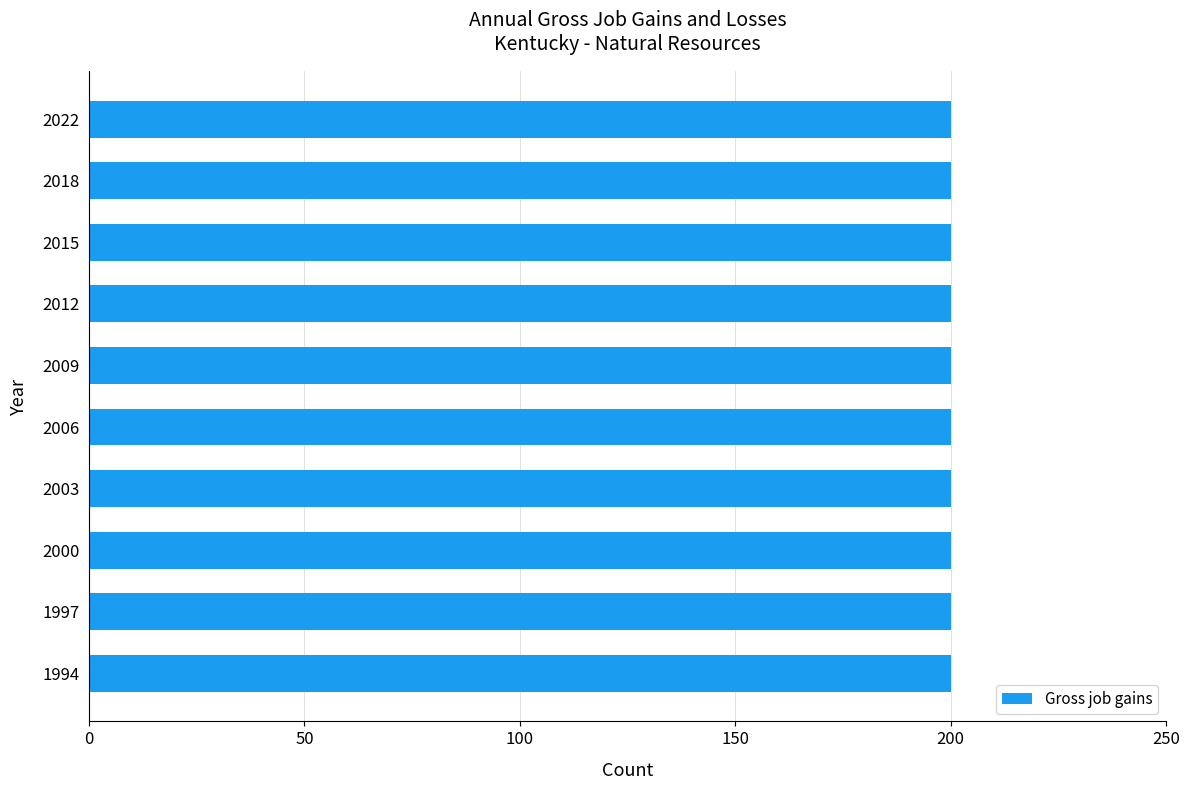

At which category is the sum across all series the highest?

1994